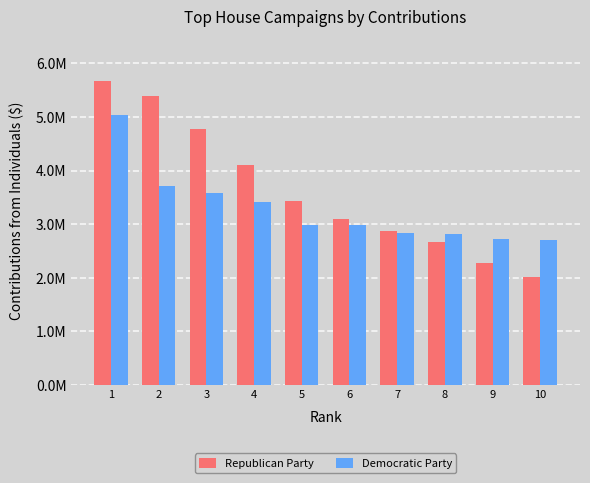

What is the total value across all series at 8?

5479519.3